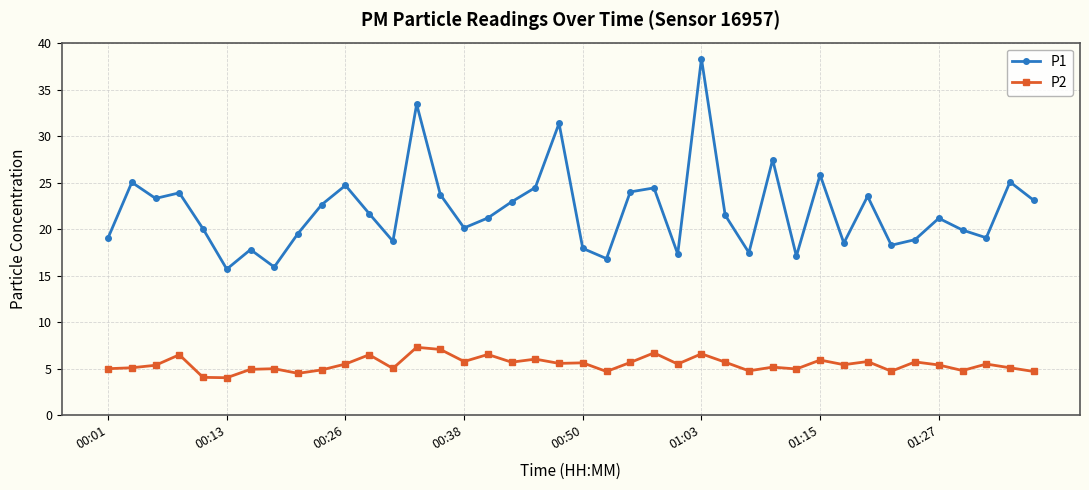

Which series has the widest spread of values?

P1